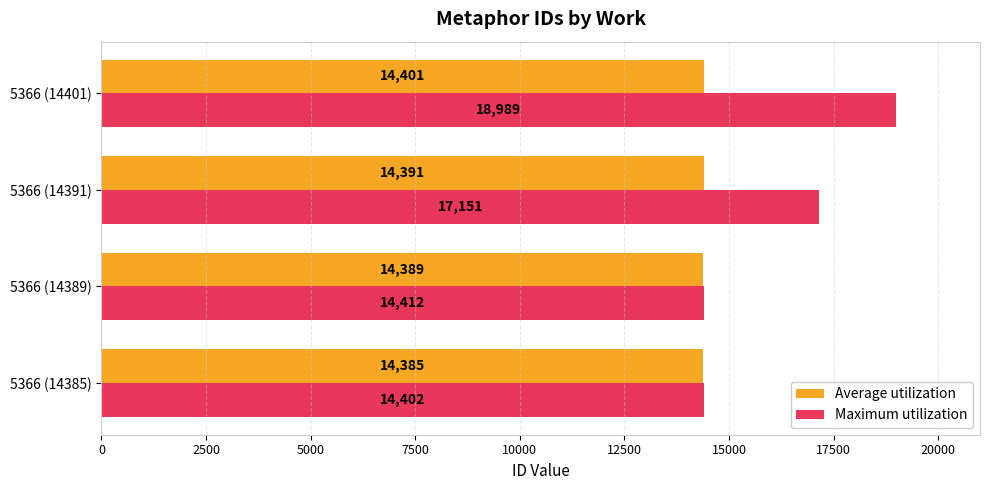

Where is Maximum utilization nearest to the value 16695?

5366 (14391)